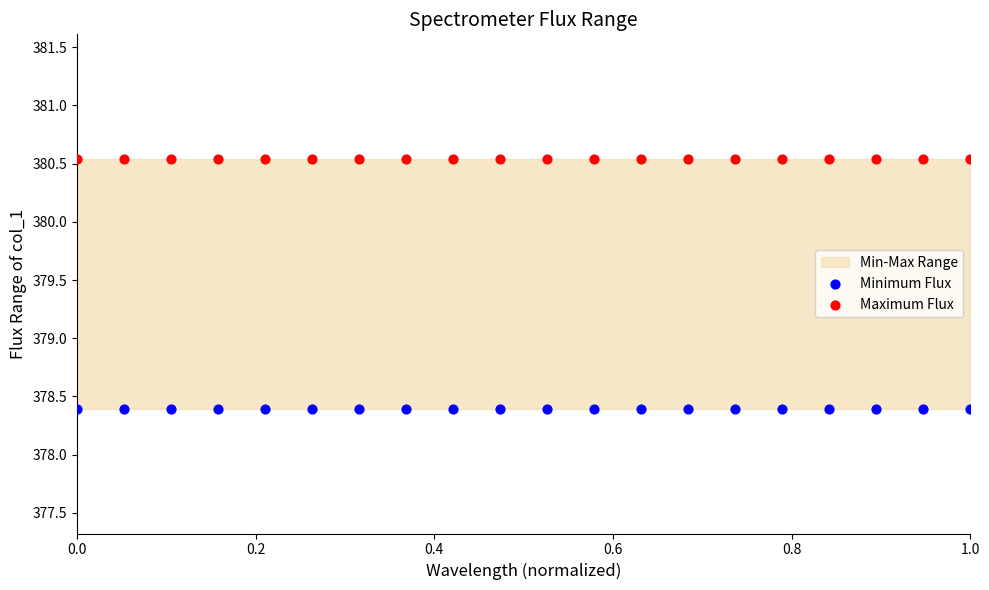

Which series contains the highest Y value?

Maximum Flux